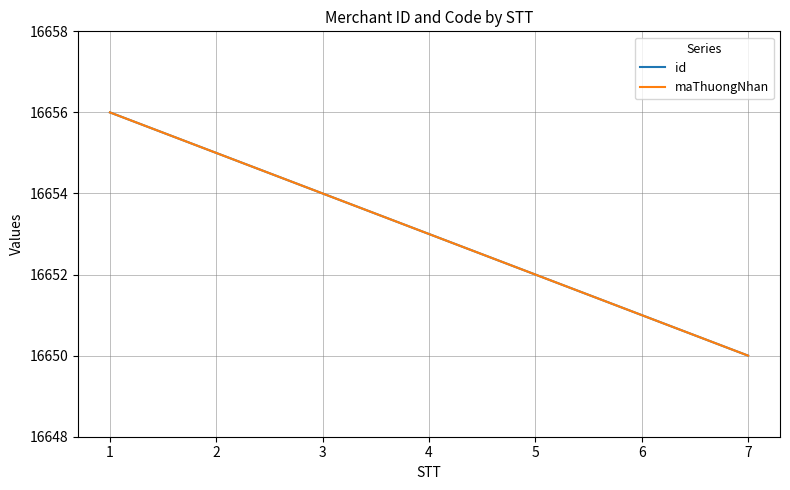

Which category has the lowest value in the maThuongNhan series?

7